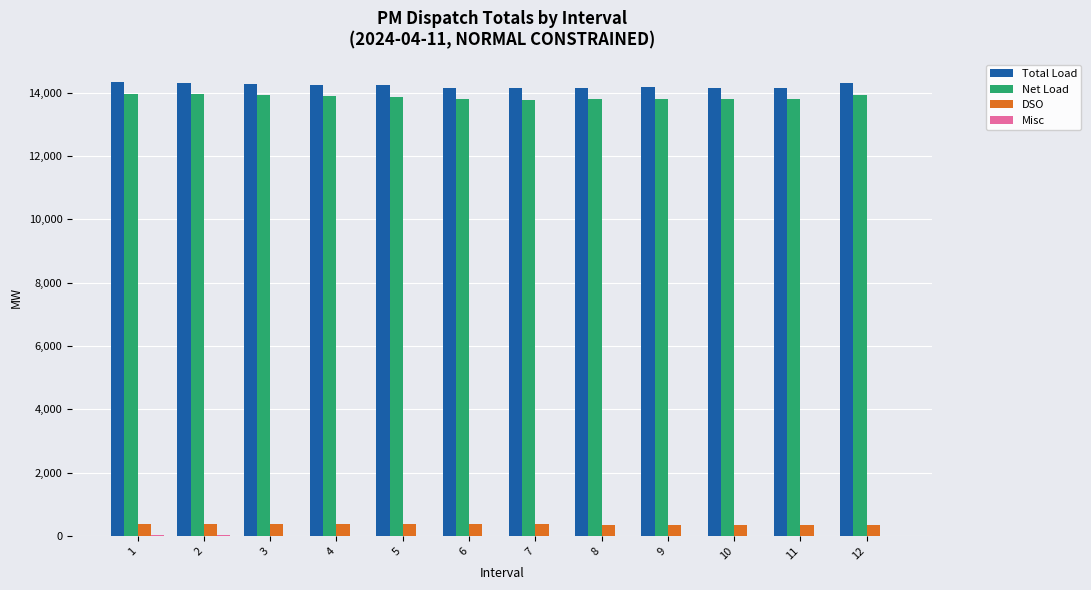

What is the total value across all series at 7?

28286.4